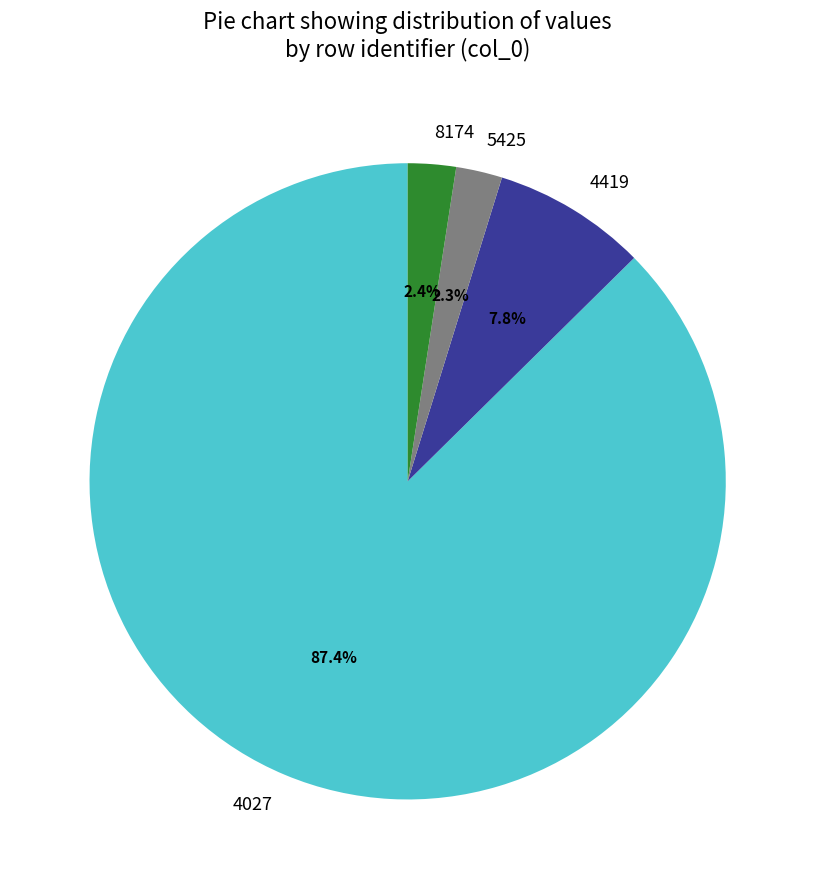

The 4419 slice represents 8% of the pie. True or false?

True